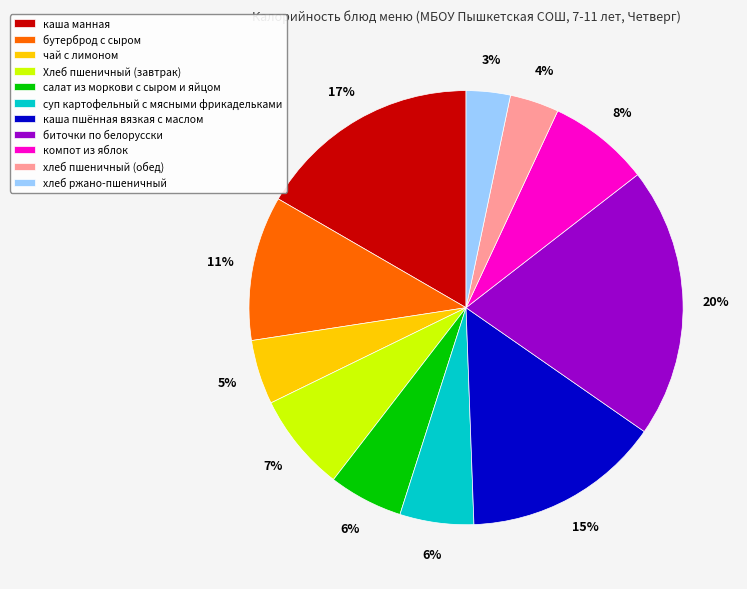

Which slice is the largest?

биточки по белорусски